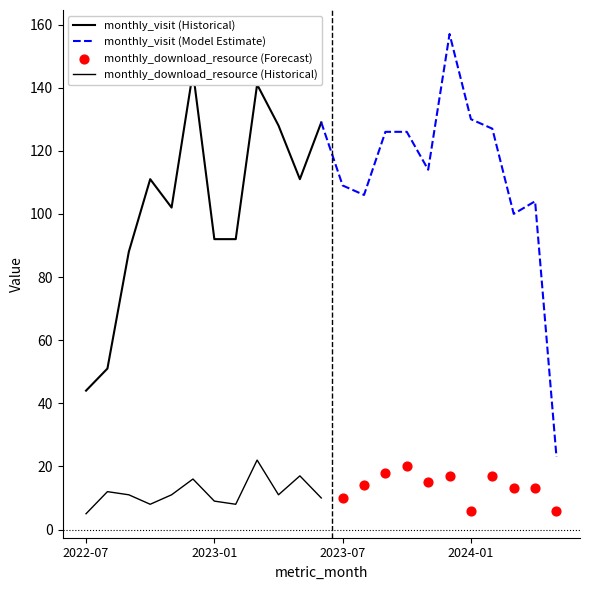

At which category is the sum across all series the highest?

2023-12